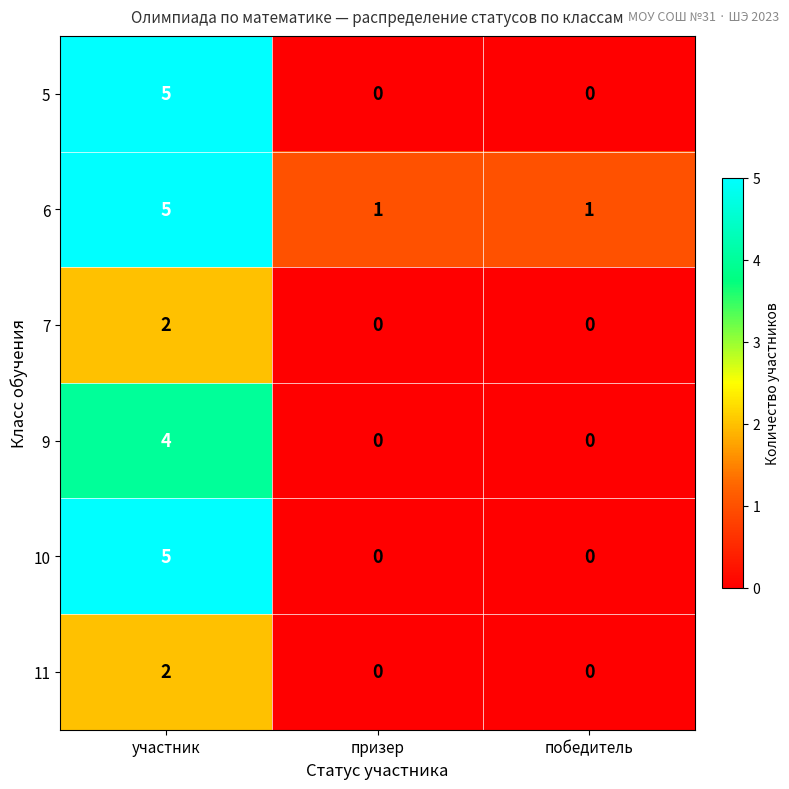

Is it true that 7 equals 1 at призер?

False